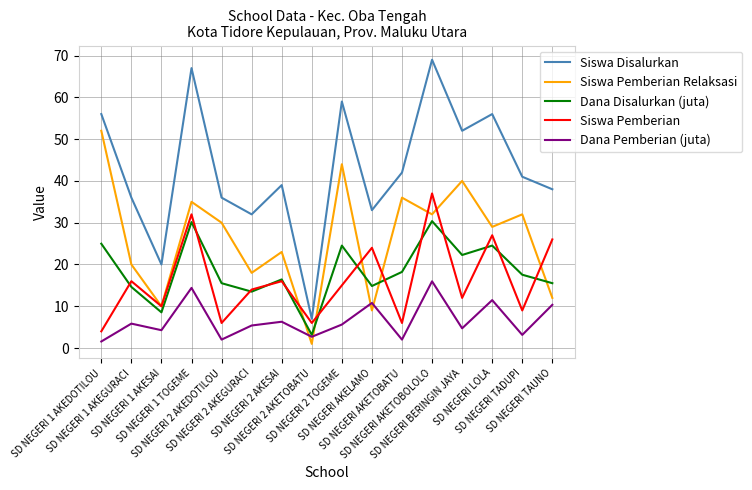

Is it true that Dana Disalurkan (juta) equals 5.1 at SD NEGERI 2 TOGEME?

False